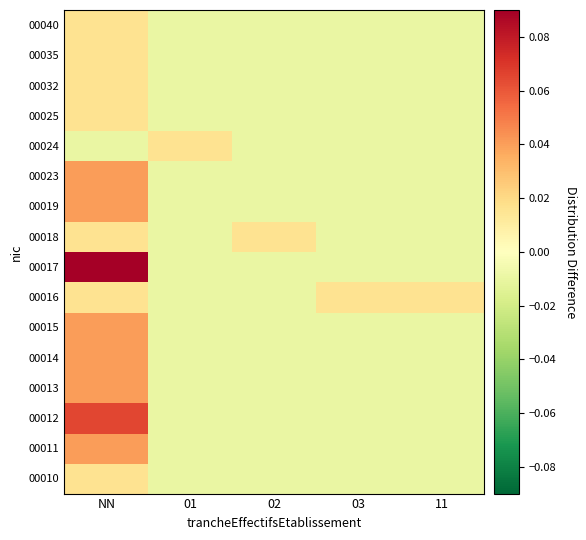

Which series has the largest total across all categories?

00017